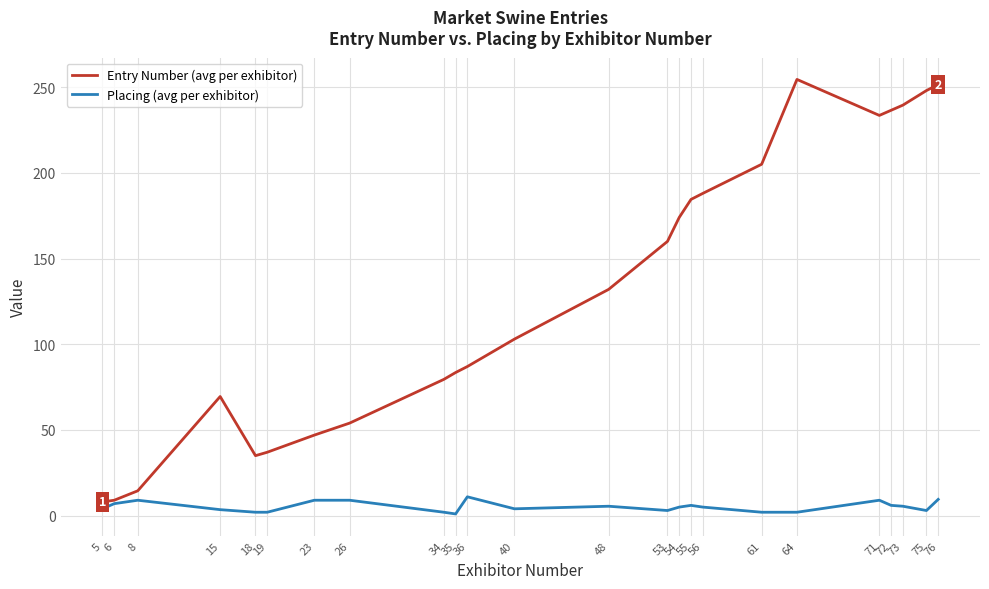

Rank the series by their maximum value, from lowest to highest.

Placing (avg per exhibitor), Entry Number (avg per exhibitor)